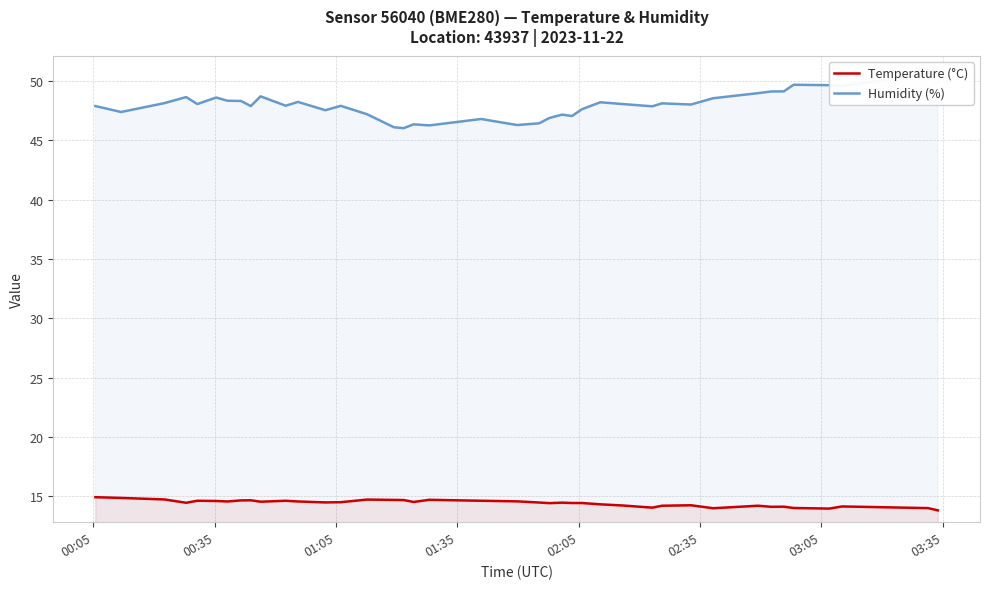

What is the sum of all Temperature (°C) values?

576.4